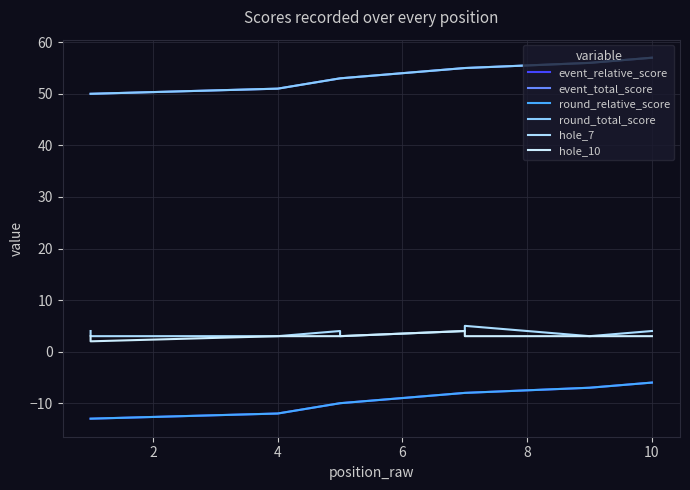

True or false: hole_7 and event_relative_score cross at least once.

False